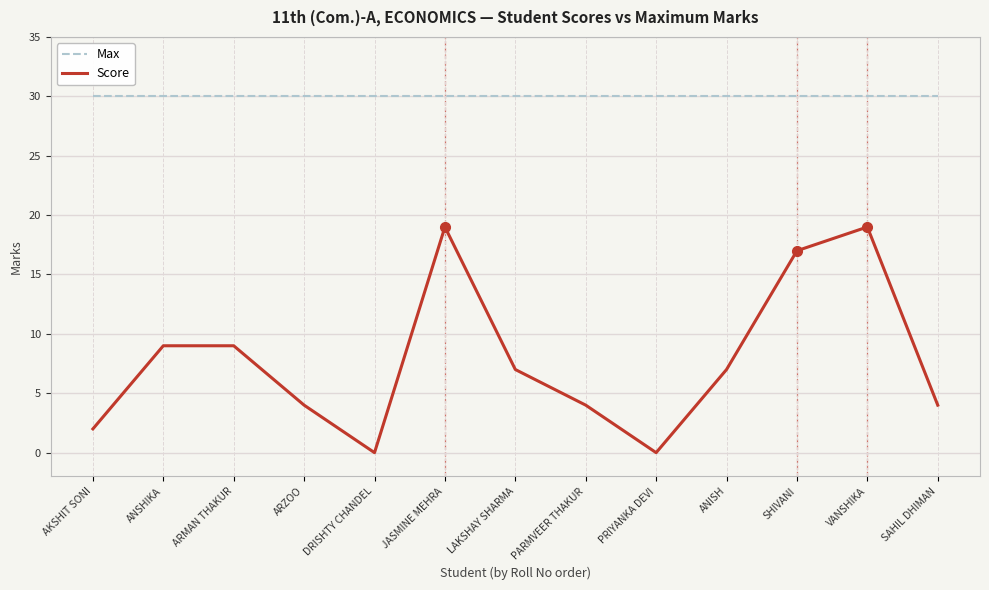

Rank the series at ARMAN THAKUR from lowest to highest value.

Score, Max